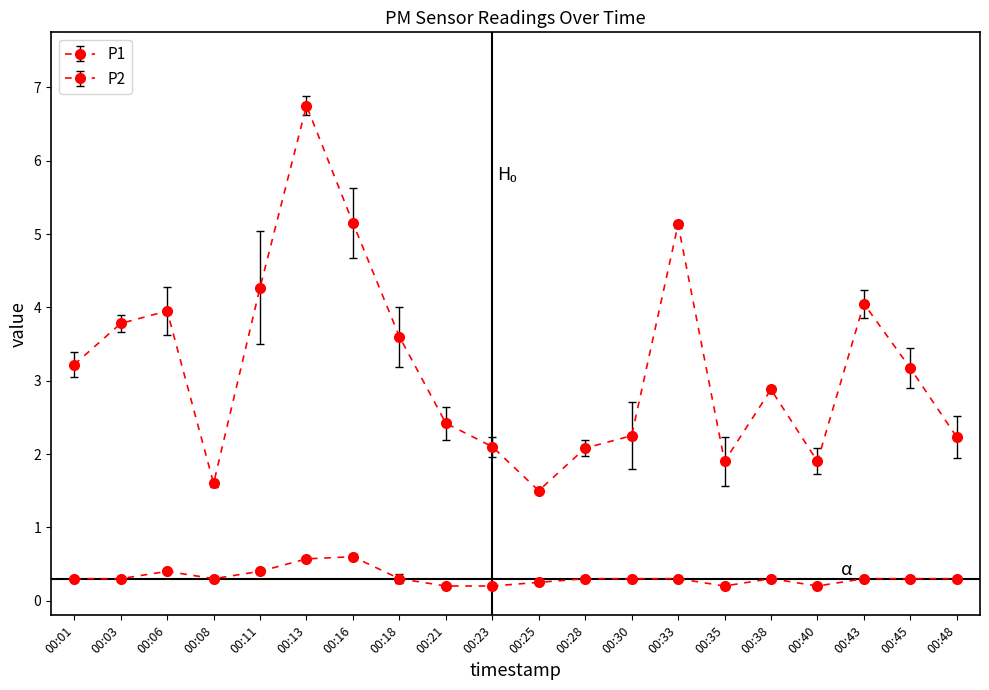

What is the maximum value shown in the chart?

6.8